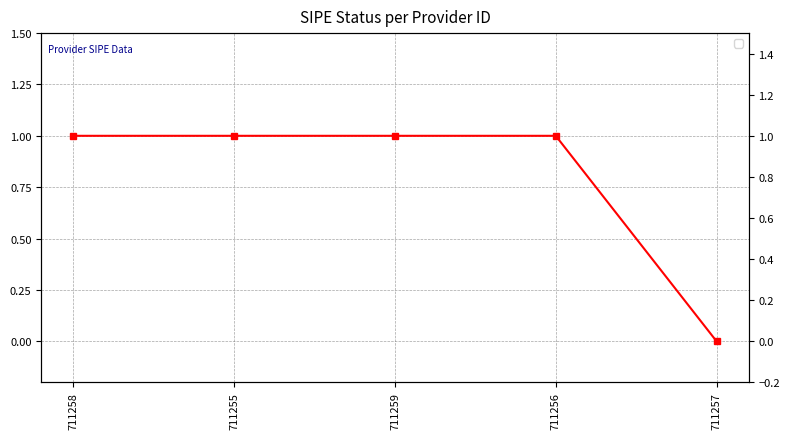

What is the greatest value displayed?

1